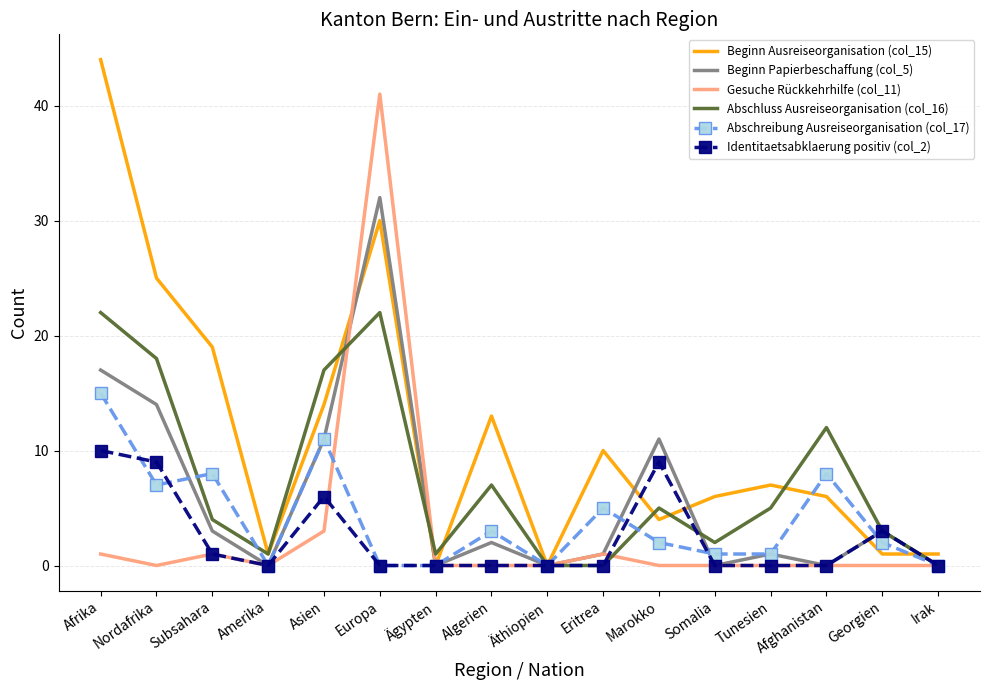

Reading left to right, transcribe all the data shown in this chart.

Beginn Ausreiseorganisation (col_15): 44	25	19	1	14	30	0	13	0	10	4	6	7	6	1	1
Beginn Papierbeschaffung (col_5): 17	14	3	0	11	32	0	2	0	1	11	0	1	0	3	0
Gesuche Rückkehrhilfe (col_11): 1	0	1	0	3	41	0	0	0	1	0	0	0	0	0	0
Abschluss Ausreiseorganisation (col_16): 22	18	4	1	17	22	1	7	0	0	5	2	5	12	3	0
Abschreibung Ausreiseorganisation (col_17): 15	7	8	0	11	0	0	3	0	5	2	1	1	8	2	0
Identitaetsabklaerung positiv (col_2): 10	9	1	0	6	0	0	0	0	0	9	0	0	0	3	0